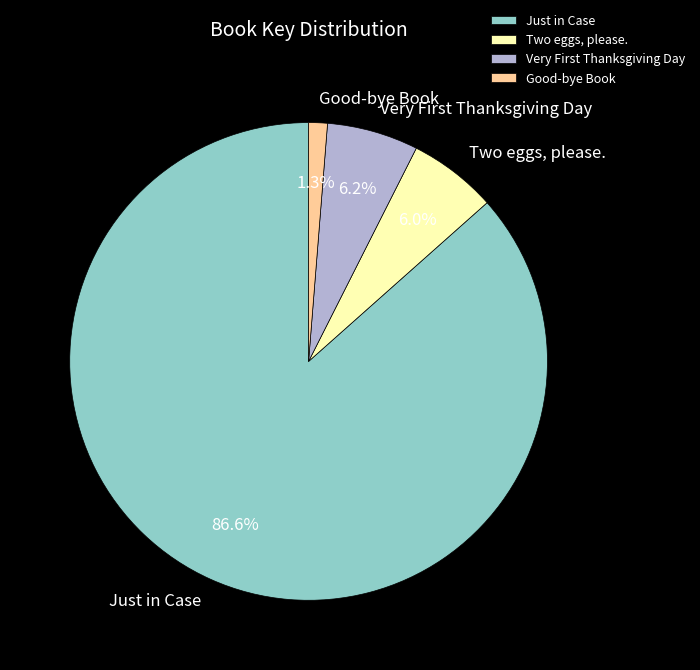

How much of the chart is everything except Good-bye Book?

98.7%